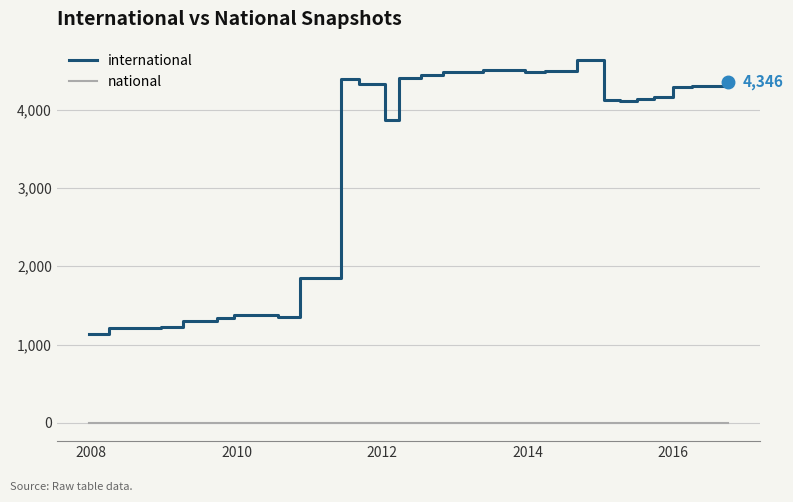

Does the chart have visible grid lines?

Yes